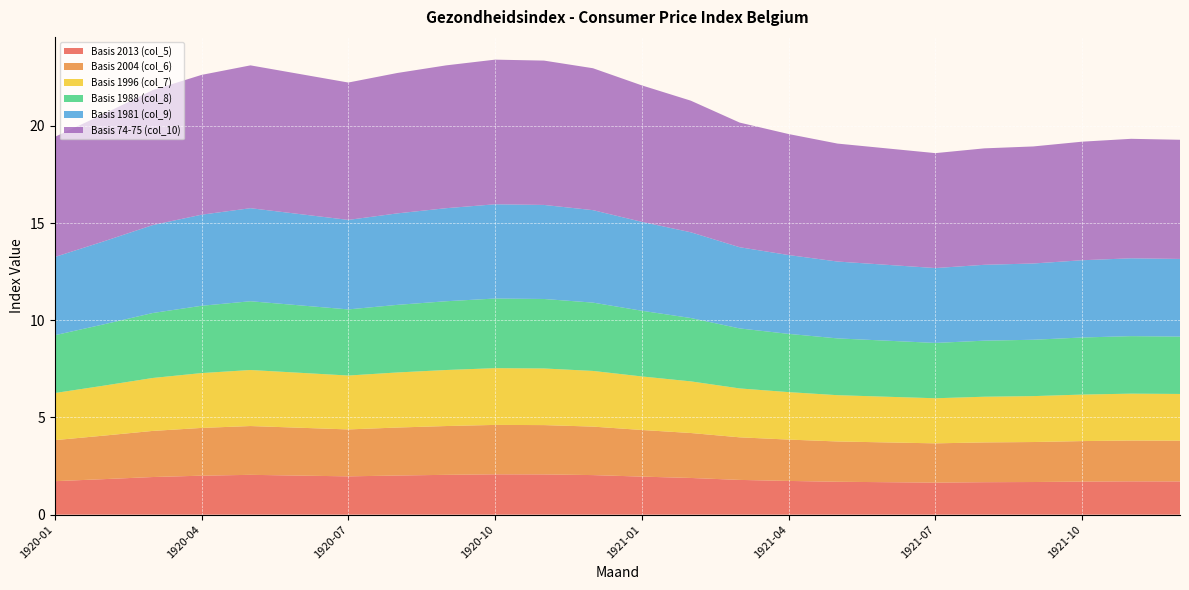

Reading left to right, extract all data points from this chart.

Basis 2013 (col_5): 1920-01=1.7	1920-02=1.8	1920-03=1.9	1920-04=2.0	1920-05=2.0	1920-06=2.0	1920-07=2.0	1920-08=2.0	1920-09=2.0	1920-10=2.1	1920-11=2.1	1920-12=2.0	1921-01=2.0	1921-02=1.9	1921-03=1.8	1921-04=1.7	1921-05=1.7	1921-06=1.7	1921-07=1.6	1921-08=1.7	1921-09=1.7	1921-10=1.7	1921-11=1.7	1921-12=1.7
Basis 2004 (col_6): 1920-01=2.1	1920-02=2.2	1920-03=2.4	1920-04=2.5	1920-05=2.5	1920-06=2.5	1920-07=2.4	1920-08=2.5	1920-09=2.5	1920-10=2.5	1920-11=2.5	1920-12=2.5	1921-01=2.4	1921-02=2.3	1921-03=2.2	1921-04=2.1	1921-05=2.1	1921-06=2.0	1921-07=2.0	1921-08=2.0	1921-09=2.1	1921-10=2.1	1921-11=2.1	1921-12=2.1
Basis 1996 (col_7): 1920-01=2.4	1920-02=2.6	1920-03=2.7	1920-04=2.8	1920-05=2.9	1920-06=2.8	1920-07=2.8	1920-08=2.8	1920-09=2.9	1920-10=2.9	1920-11=2.9	1920-12=2.9	1921-01=2.8	1921-02=2.7	1921-03=2.5	1921-04=2.4	1921-05=2.4	1921-06=2.4	1921-07=2.3	1921-08=2.4	1921-09=2.4	1921-10=2.4	1921-11=2.4	1921-12=2.4
Basis 1988 (col_8): 1920-01=3.0	1920-02=3.2	1920-03=3.3	1920-04=3.5	1920-05=3.5	1920-06=3.5	1920-07=3.4	1920-08=3.5	1920-09=3.5	1920-10=3.6	1920-11=3.6	1920-12=3.5	1921-01=3.4	1921-02=3.3	1921-03=3.1	1921-04=3.0	1921-05=2.9	1921-06=2.9	1921-07=2.8	1921-08=2.9	1921-09=2.9	1921-10=2.9	1921-11=3.0	1921-12=3.0
Basis 1981 (col_9): 1920-01=4.0	1920-02=4.3	1920-03=4.5	1920-04=4.7	1920-05=4.8	1920-06=4.7	1920-07=4.6	1920-08=4.7	1920-09=4.8	1920-10=4.8	1920-11=4.8	1920-12=4.8	1921-01=4.6	1921-02=4.4	1921-03=4.2	1921-04=4.1	1921-05=4.0	1921-06=3.9	1921-07=3.9	1921-08=3.9	1921-09=3.9	1921-10=4.0	1921-11=4.0	1921-12=4.0
Basis 74-75 (col_10): 1920-01=6.2	1920-02=6.6	1920-03=6.9	1920-04=7.2	1920-05=7.3	1920-06=7.2	1920-07=7.1	1920-08=7.2	1920-09=7.3	1920-10=7.4	1920-11=7.4	1920-12=7.3	1921-01=7.0	1921-02=6.8	1921-03=6.4	1921-04=6.2	1921-05=6.1	1921-06=6.0	1921-07=5.9	1921-08=6.0	1921-09=6.0	1921-10=6.1	1921-11=6.1	1921-12=6.1